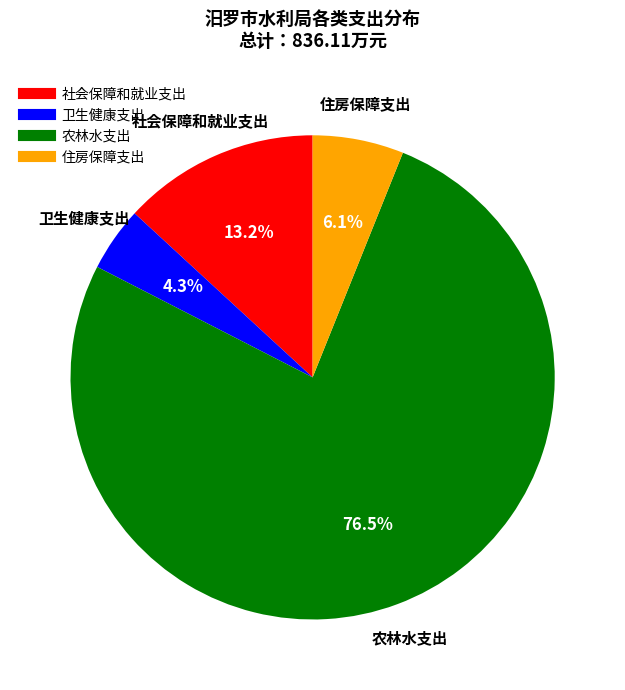

How much of the chart is everything except 卫生健康支出?

95.7%